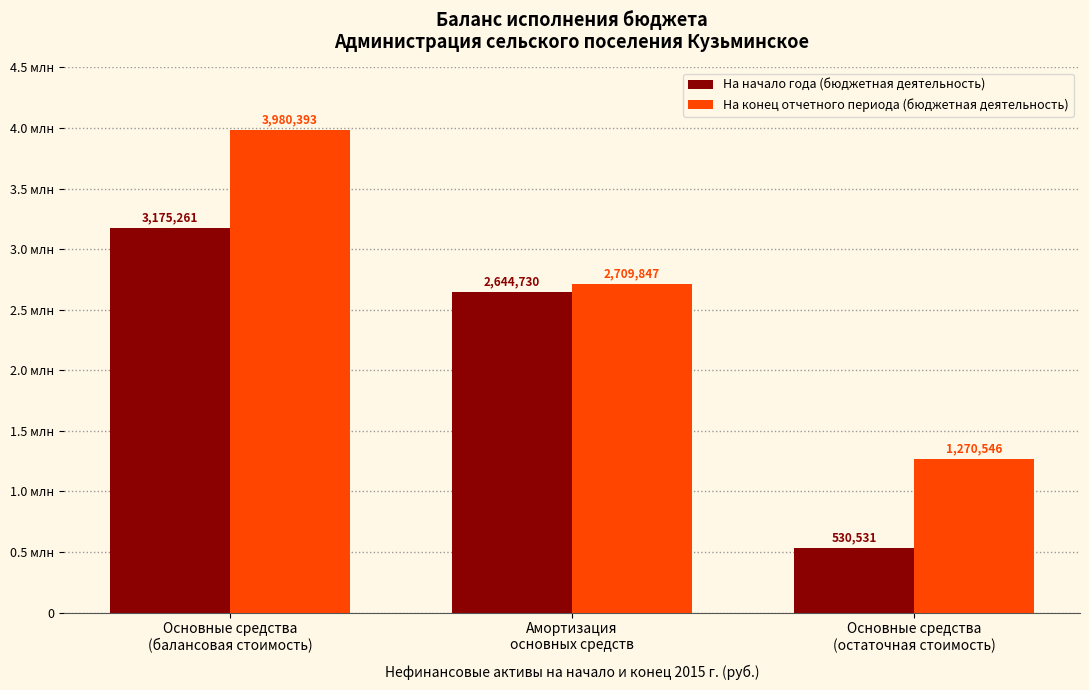

Which series has the largest total across all categories?

На конец отчетного периода (бюджетная деятельность)